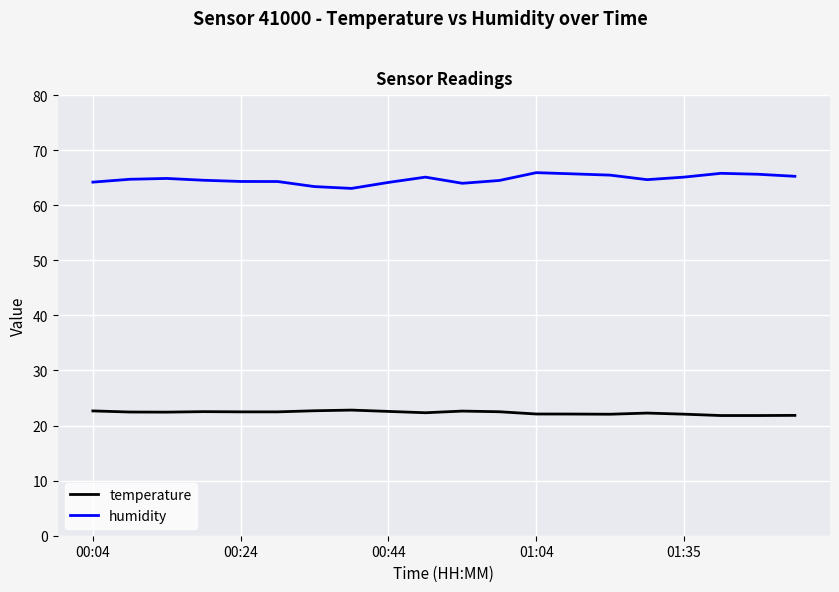

What is the maximum value shown in the chart?

65.9